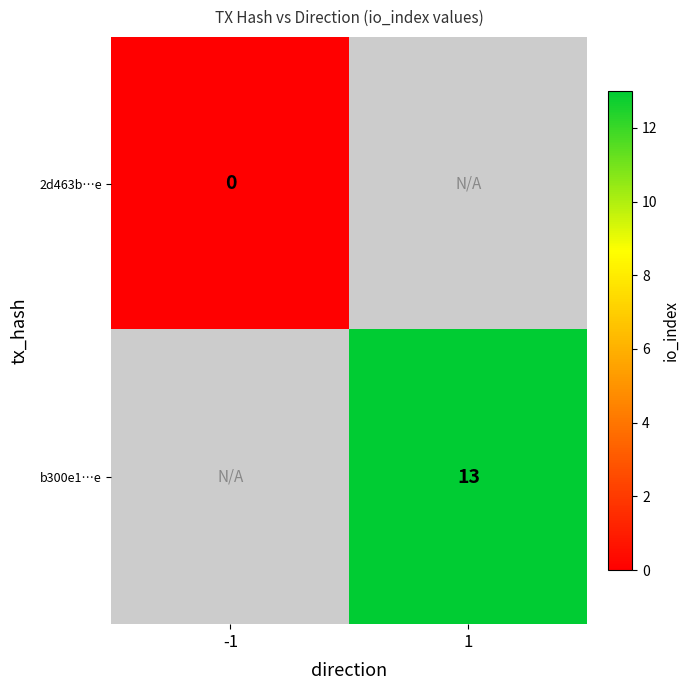

Is the value of b300e1…e at 1 greater than the value of 2d463b…e at -1?

Yes